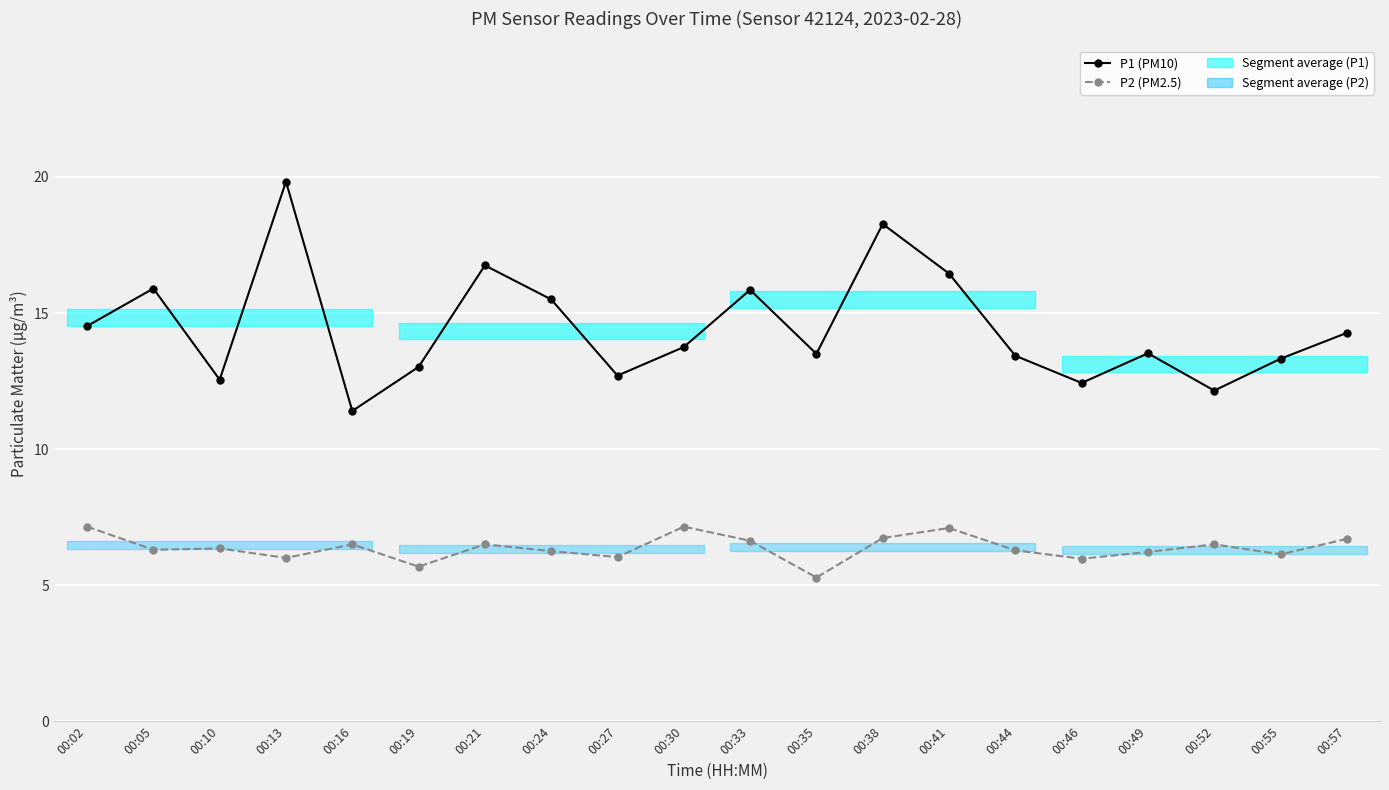

At 00:19, list the series in order from smallest to largest.

P2 (PM2.5), P1 (PM10)